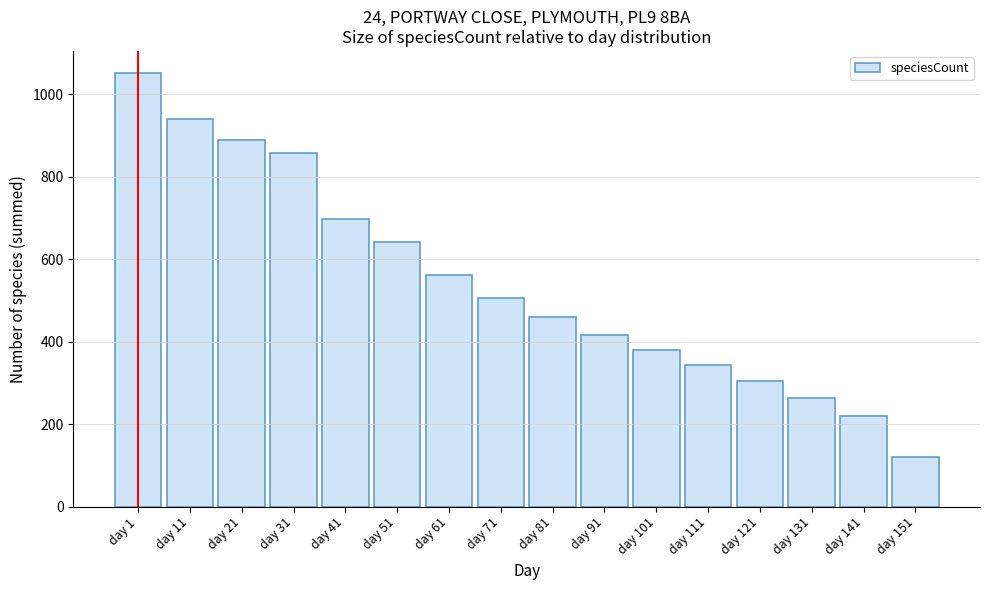

Reading left to right, list all the values displayed in this chart.

day 1=1052	day 11=940	day 21=889	day 31=857	day 41=698	day 51=641	day 61=562	day 71=505	day 81=459	day 91=417	day 101=380	day 111=343	day 121=304	day 131=264	day 141=219	day 151=121